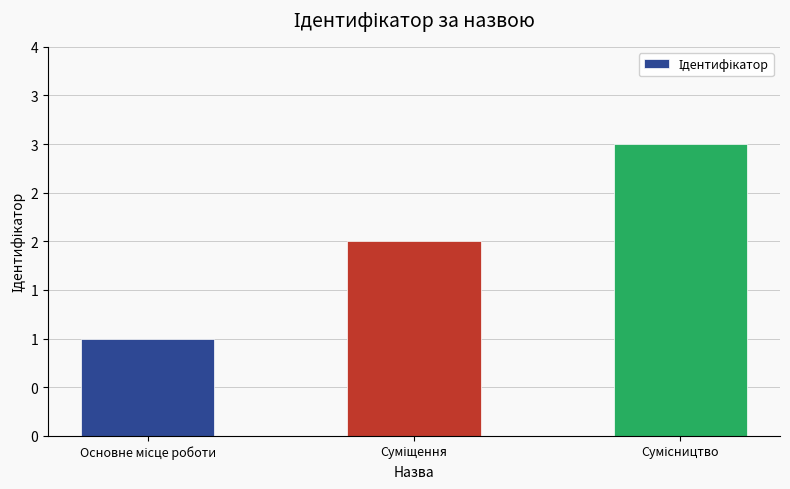

Does the chart contain any negative values?

No